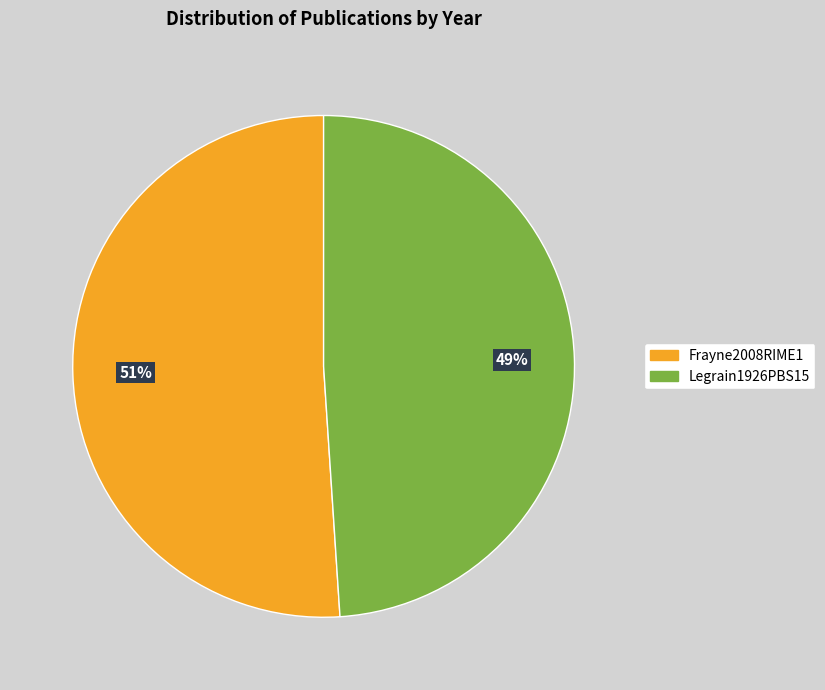

To the nearest percent, what is the difference between the largest and smallest slice percentages?

2%